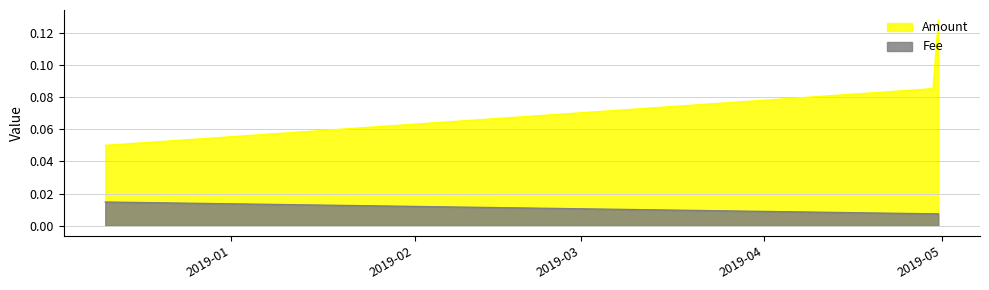

What is the label of the 2nd point from the right?

2019-04-29 10:16:44